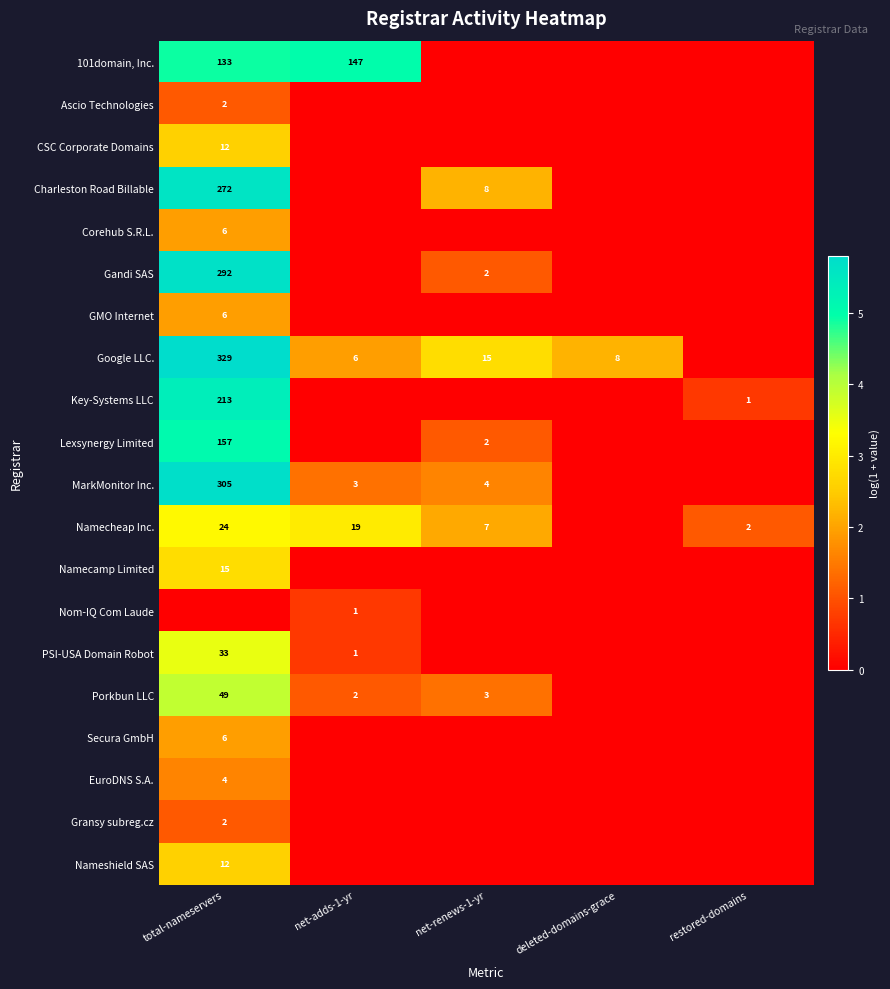

The Charleston Road Billable series shows 272 at total-nameservers. True or false?

True